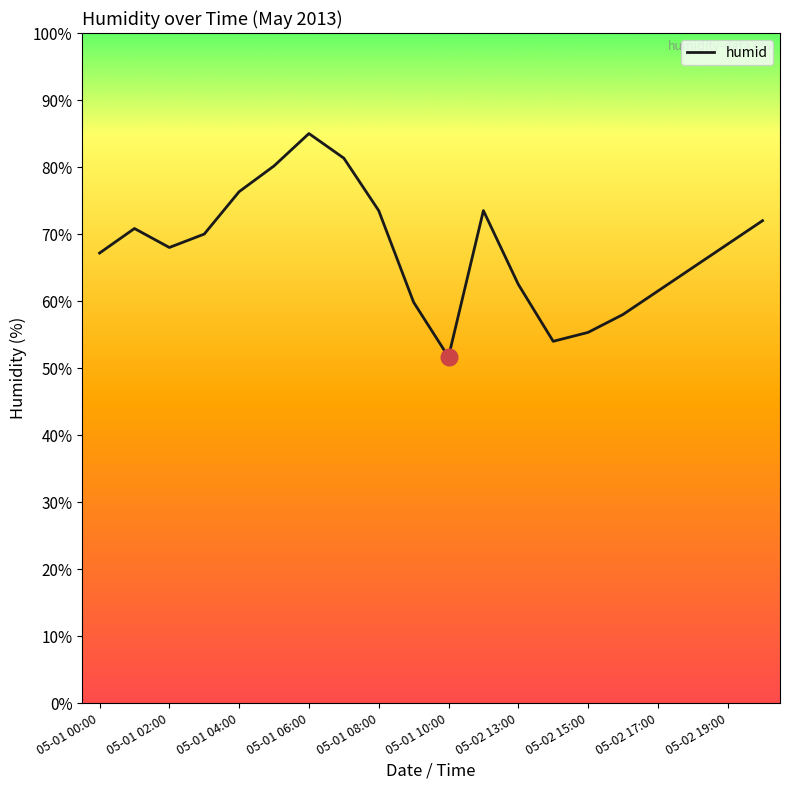

Reading left to right, what are all the values shown in this chart?

67.2	70.8	68.0	70.0	76.3	80.2	85.0	81.3	73.5	59.8	51.7	73.5	62.5	54.0	55.3	58.0	61.5	65.0	68.5	72.0